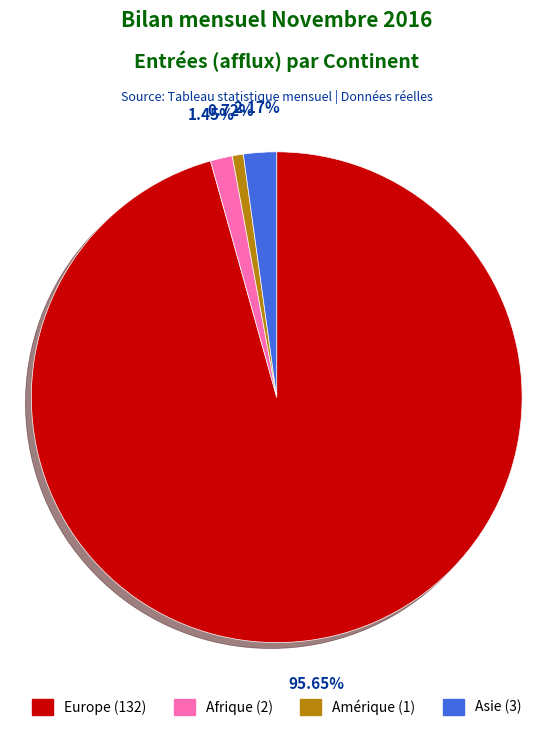

Is there any slice that represents more than half of the pie?

Yes